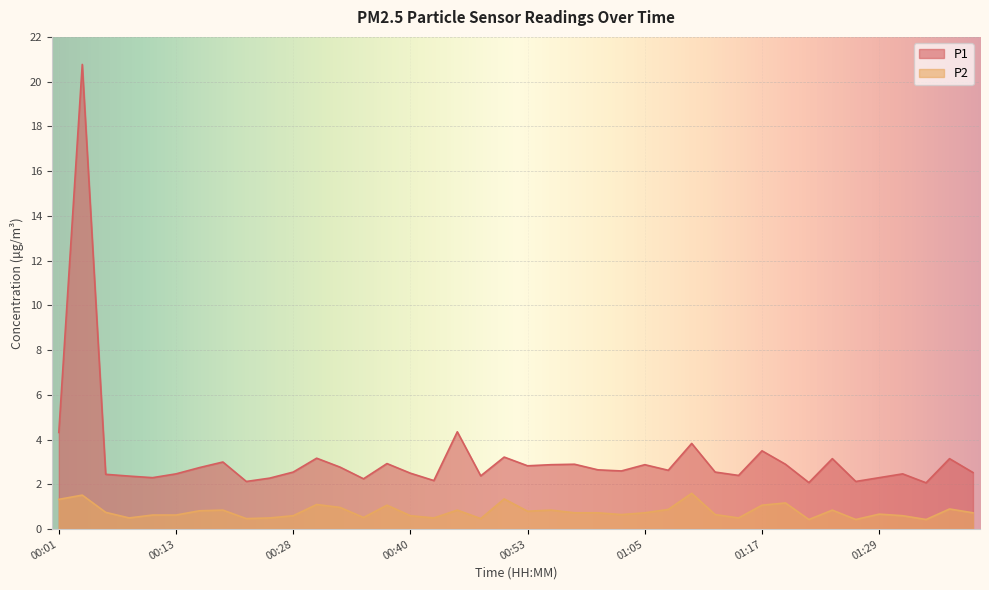

What is the sum of all P1 values?

127.6